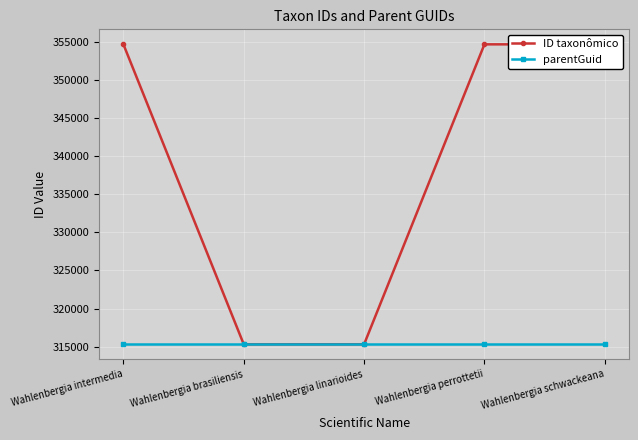

What position from the right is Wahlenbergia perrottetii?

2